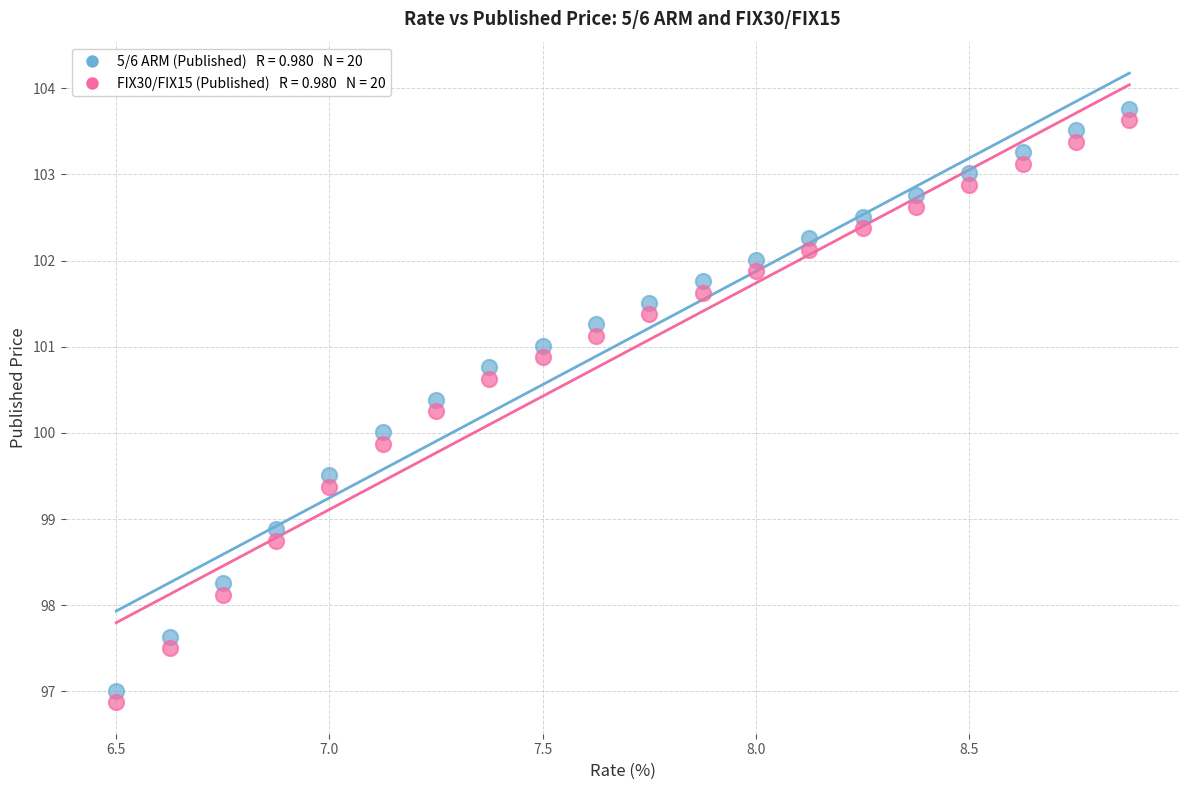

Across all data points, what is the range of X values (max minus min)?

2.4